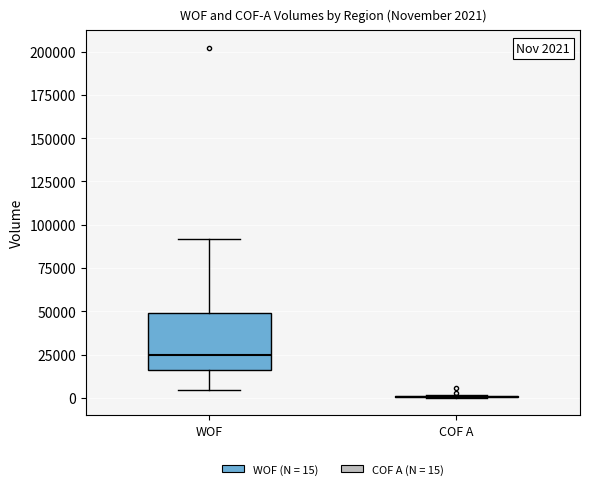

Comparing the boxes themselves (not the whiskers), which one is the tallest?

WOF